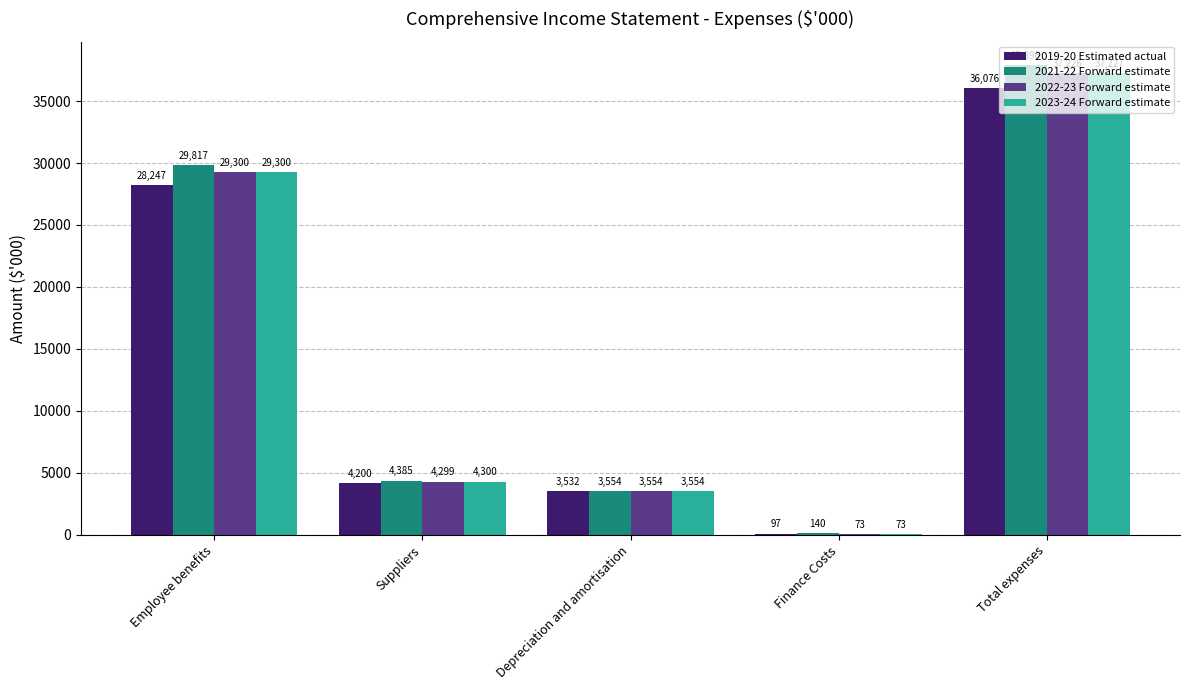

Where does the 2021-22 Forward estimate series first go above 4385?

Employee benefits